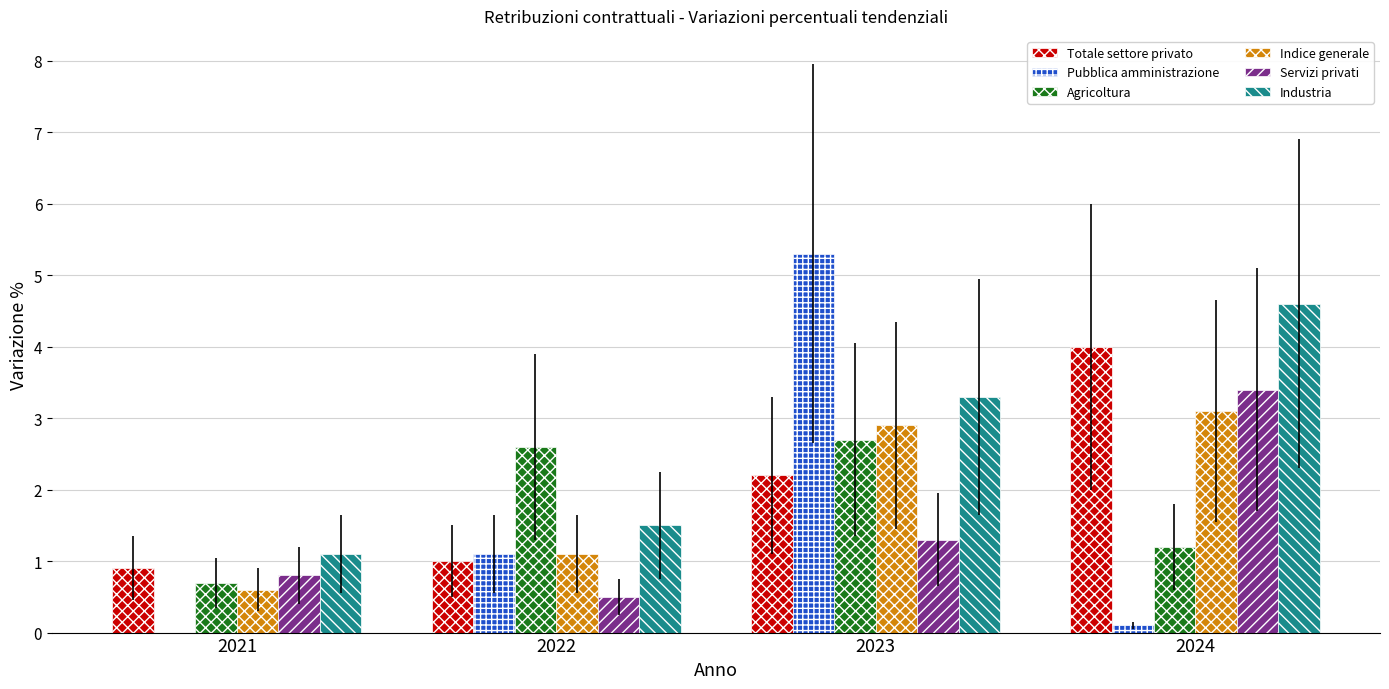

Which series has the widest spread of values?

Pubblica amministrazione